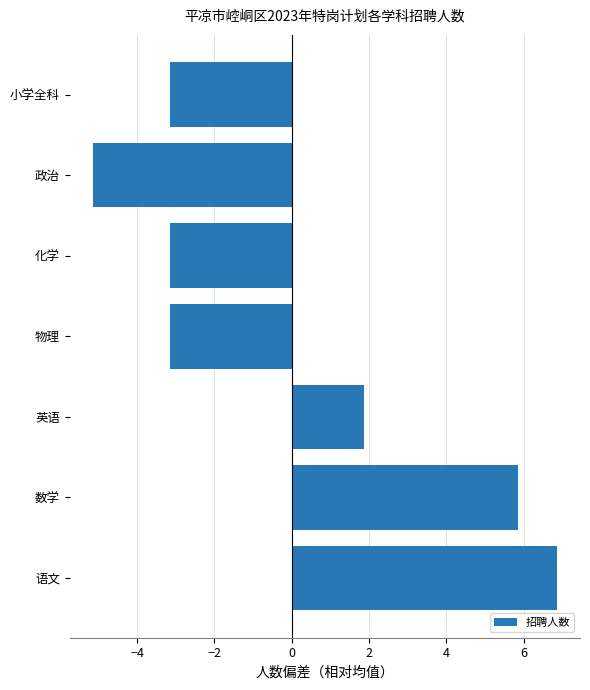

How many values exceed -3?

3